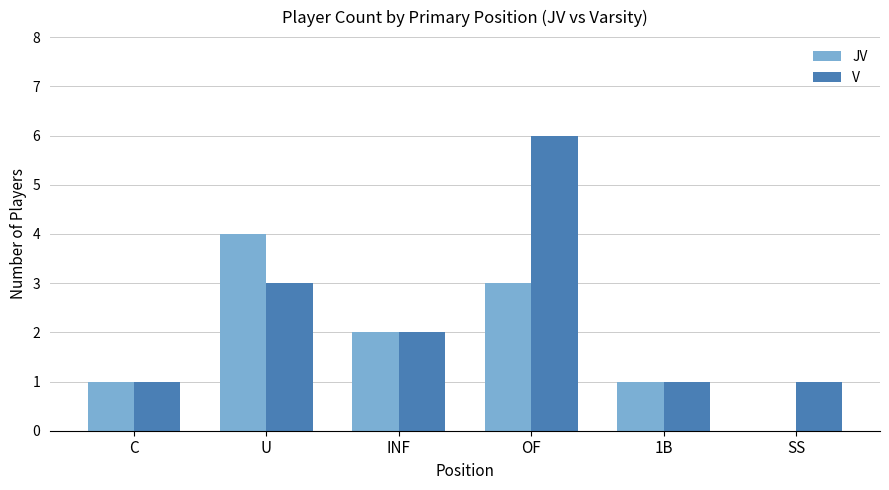

Is it true that JV equals 2 at U?

False